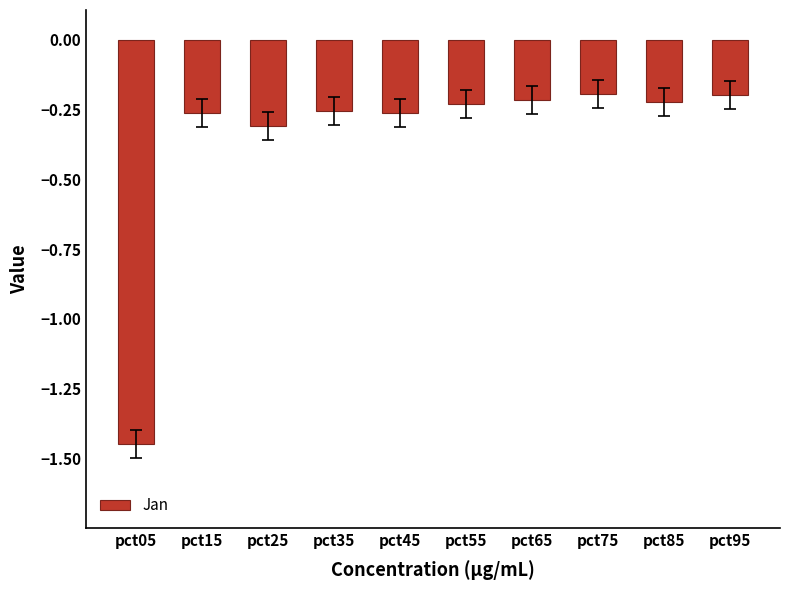

Which category has the lowest value across all series?

pct05